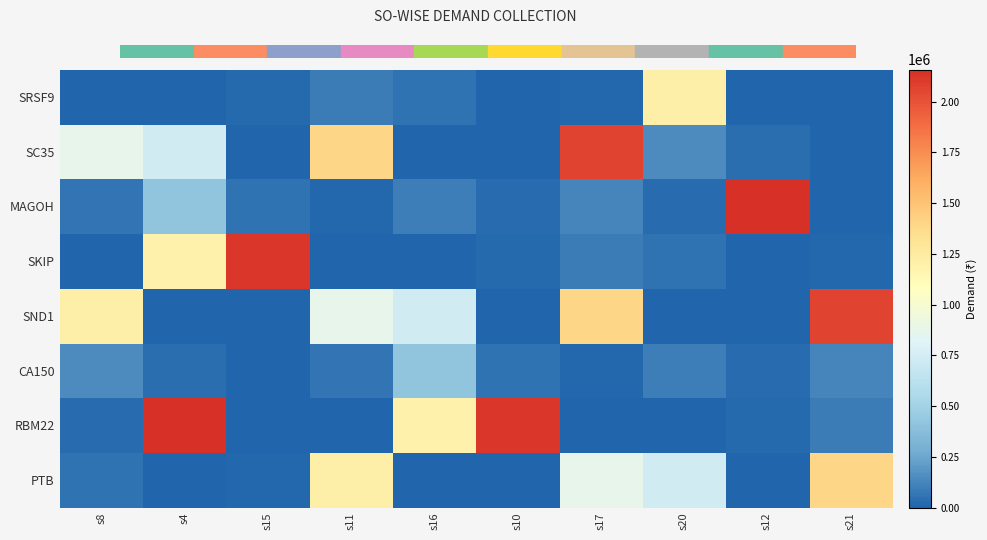

What is the spread (max minus min) of values at s21?

2068126.1